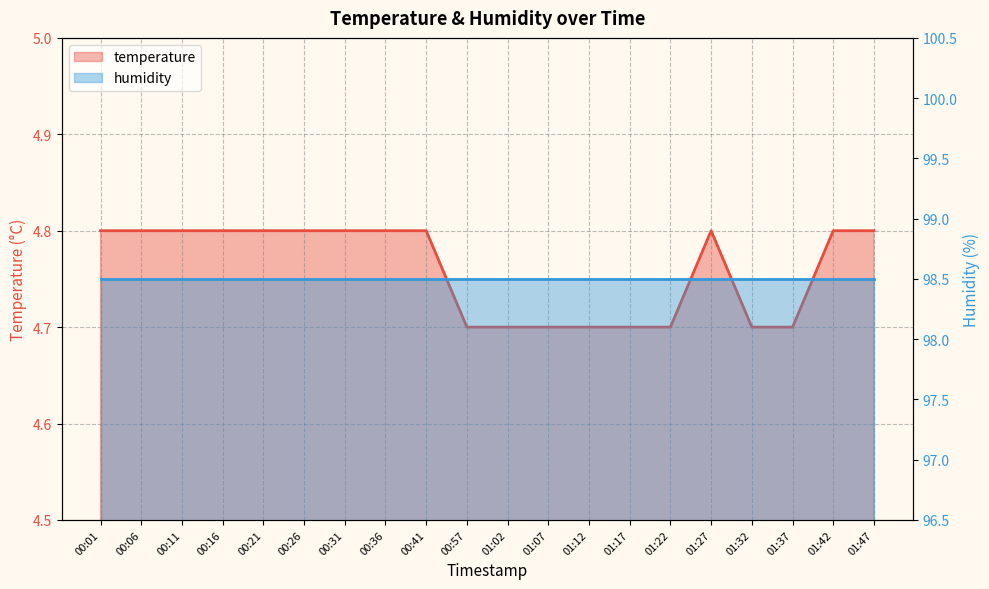

The value at 00:11 is 4.8. True or false?

True